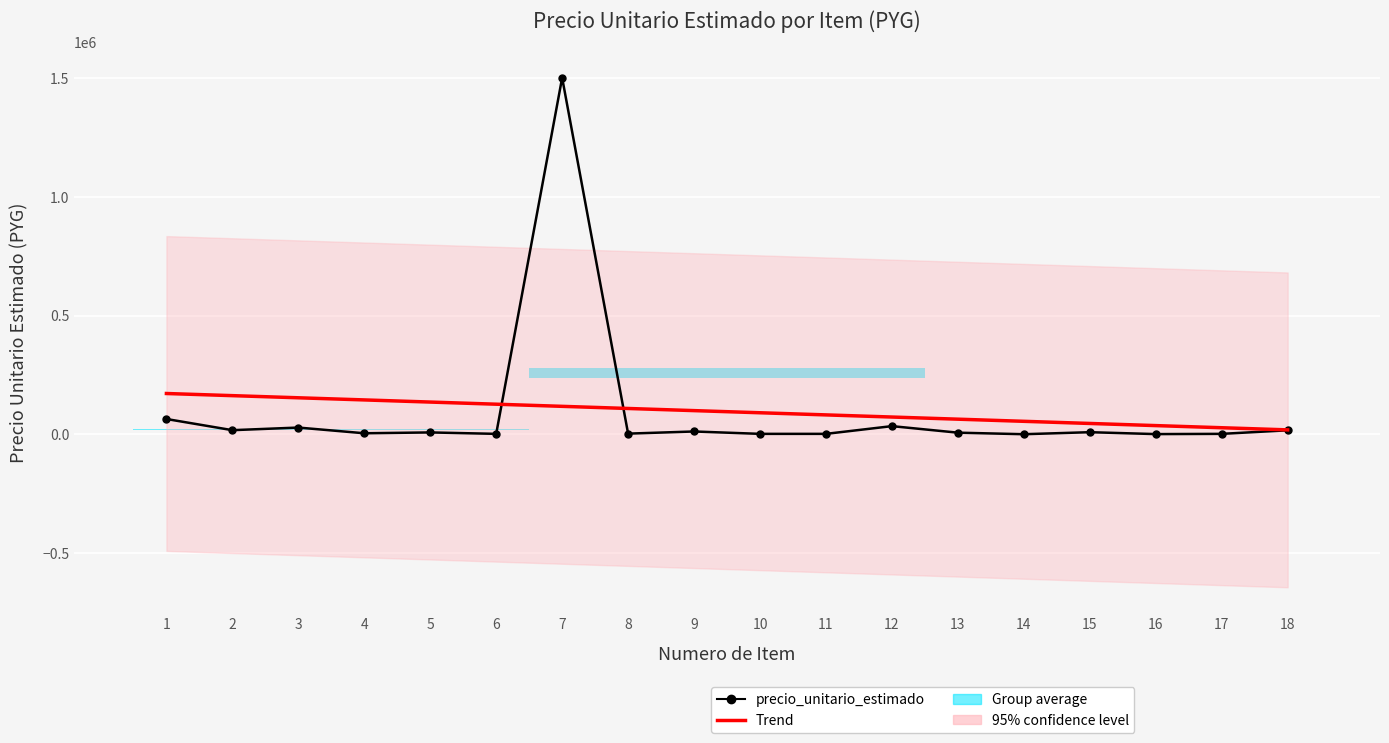

In precio_unitario_estimado, how many points are higher than both neighbors (excluding endpoints)?

6